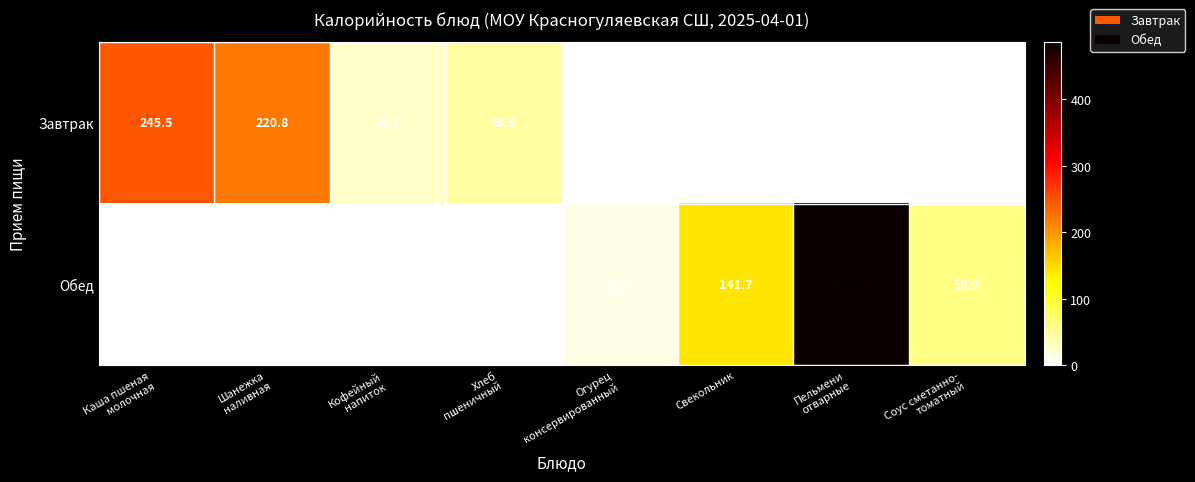

At which label is Обед closest to 243?

Свекольник